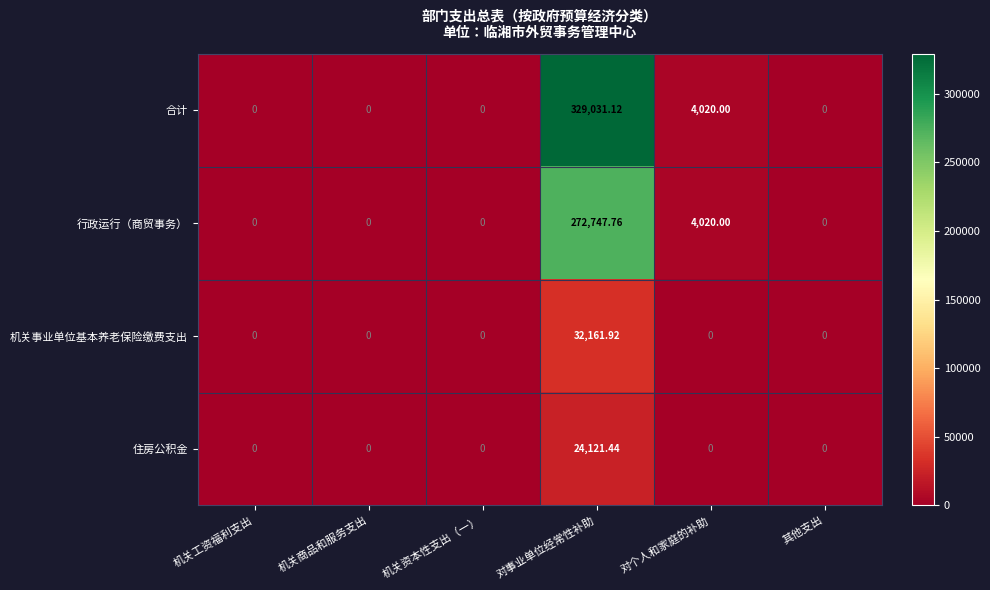

Rank the series by their maximum value, from lowest to highest.

住房公积金, 机关事业单位基本养老保险缴费支出, 行政运行（商贸事务）, 合计